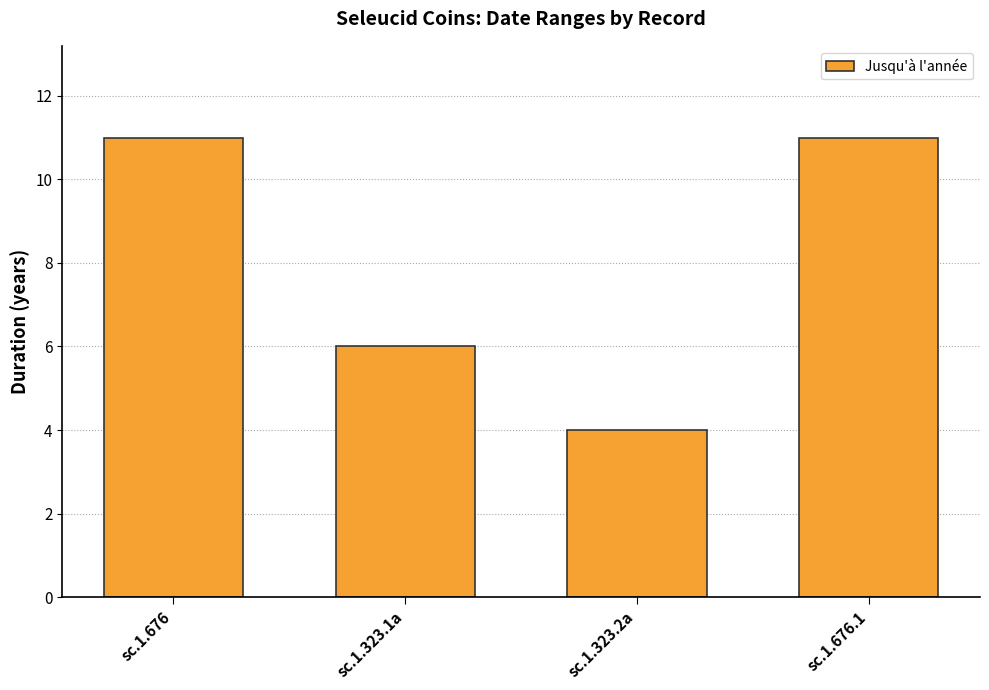

Does the chart contain any negative values?

No